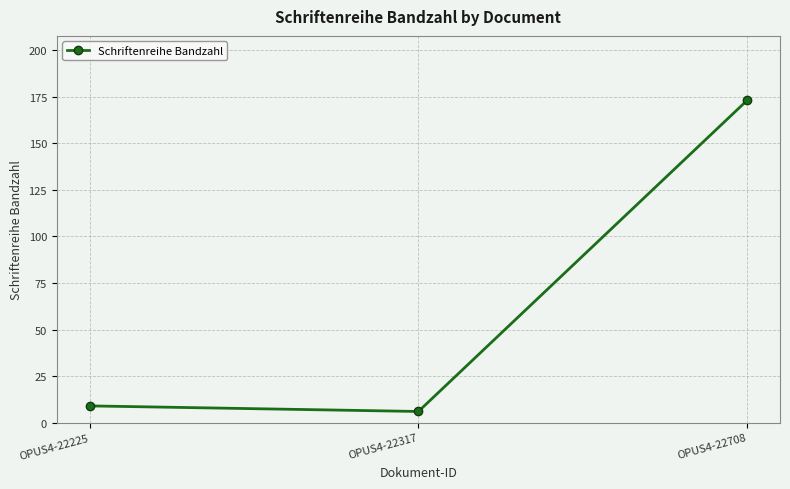

Does the chart have visible grid lines?

Yes